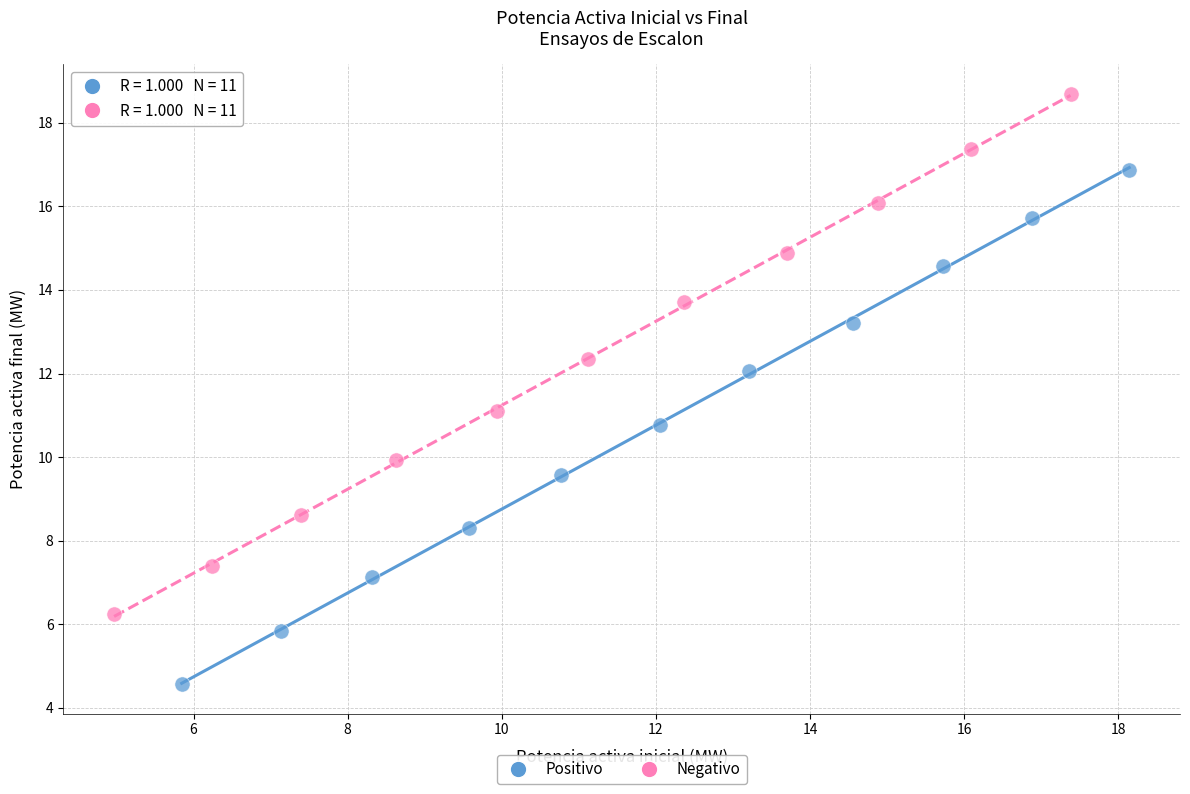

Which series reaches the minimum Y coordinate?

Positivo